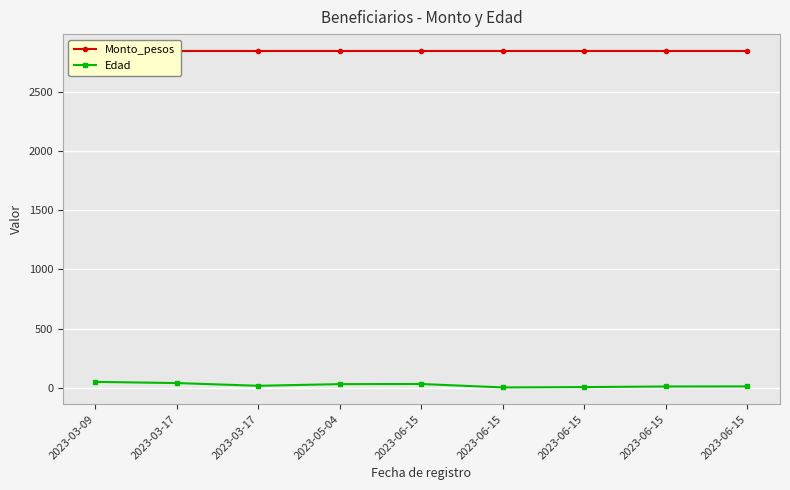

What are all the series names shown in the legend?

Monto_pesos, Edad